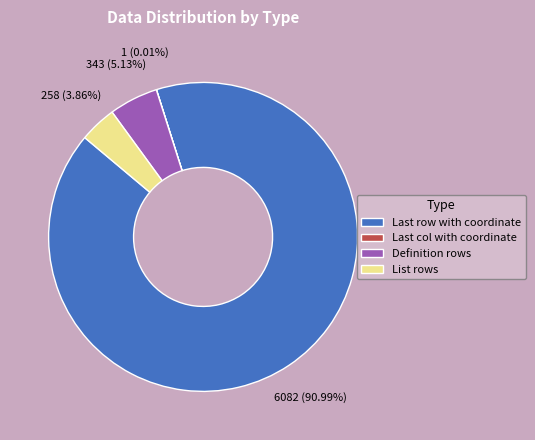

What percentage is the List rows slice, to the nearest percent?

4%